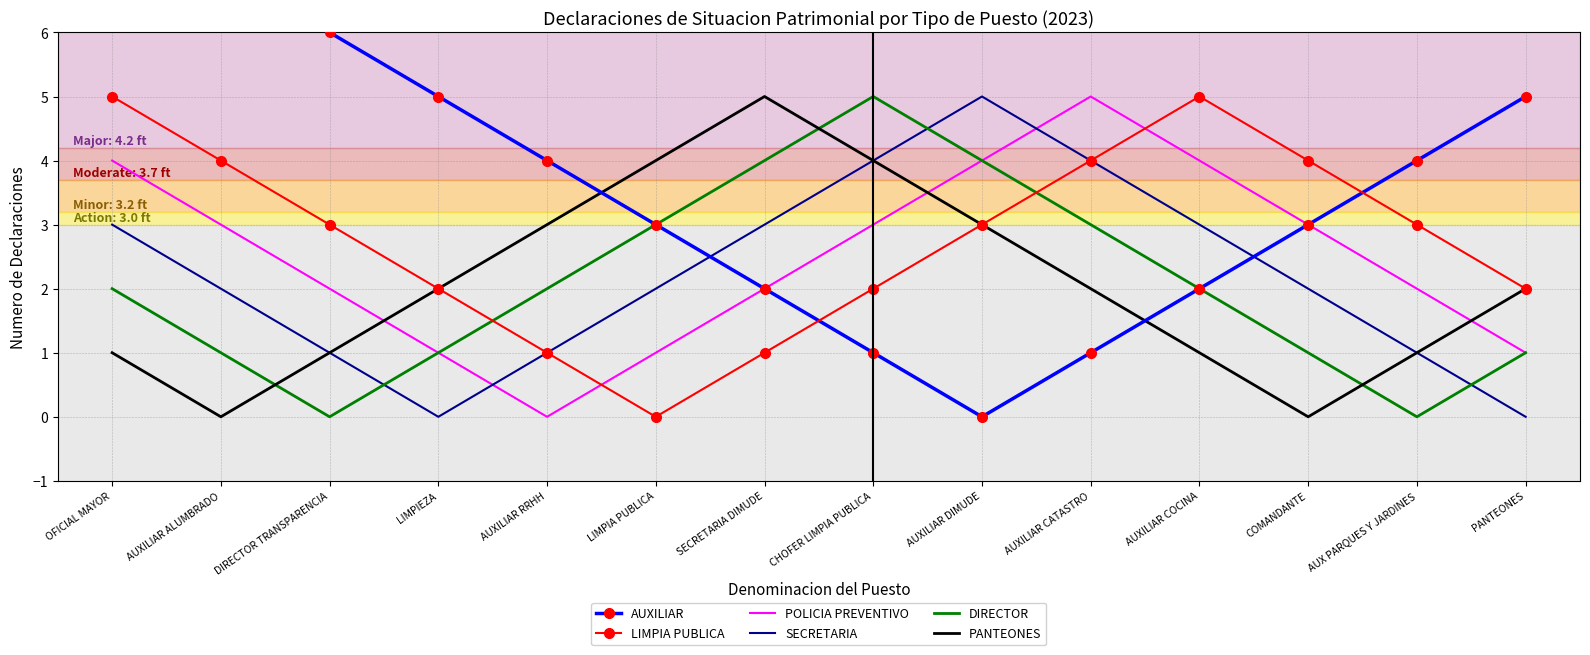

True or false: AUXILIAR has more than 1 points higher than both neighbors.

False